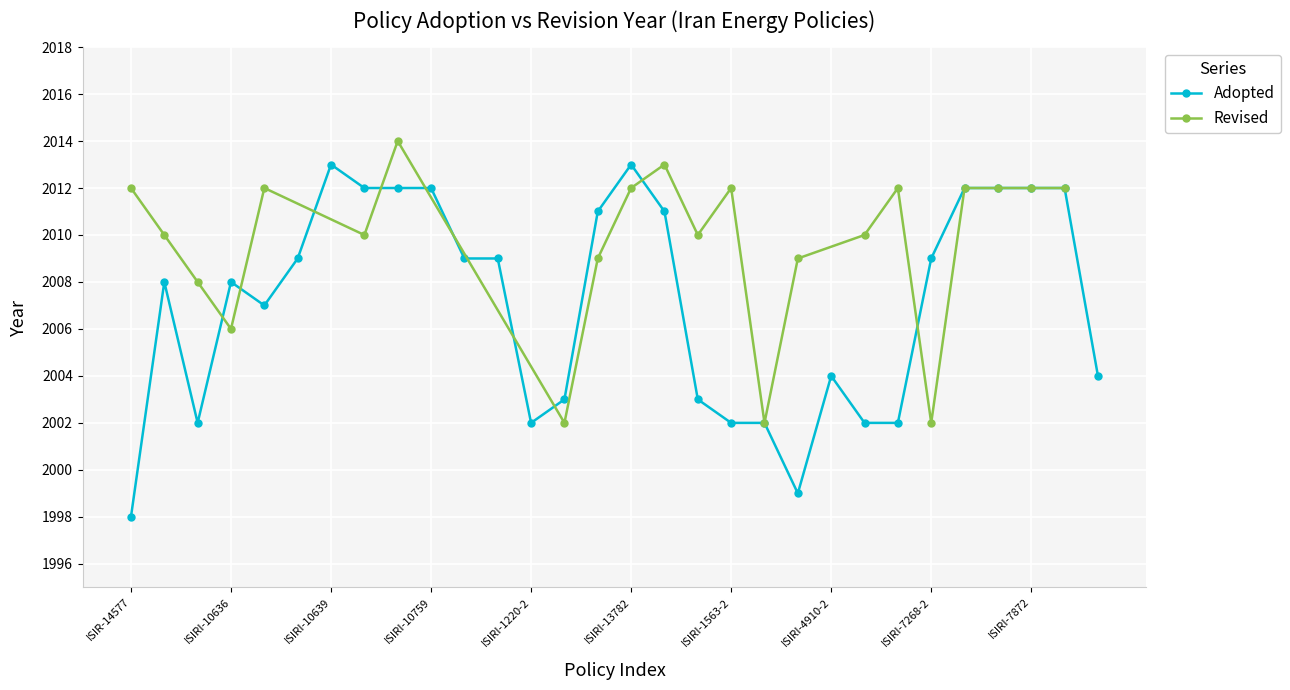

Which has a higher value, ISIRI-7875 or ISIRI-5916?

ISIRI-7875